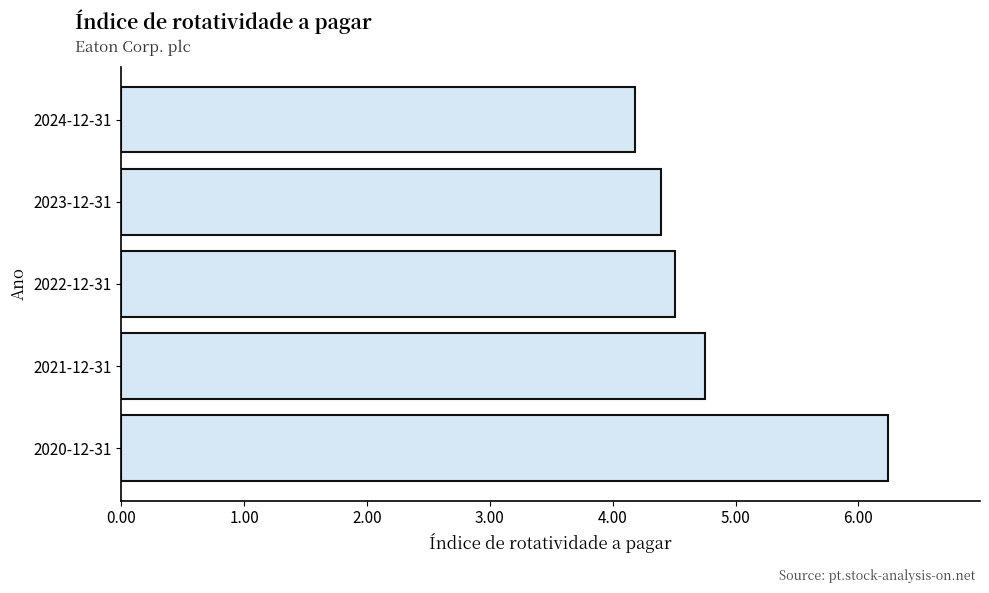

How many series are shown in this chart?

1